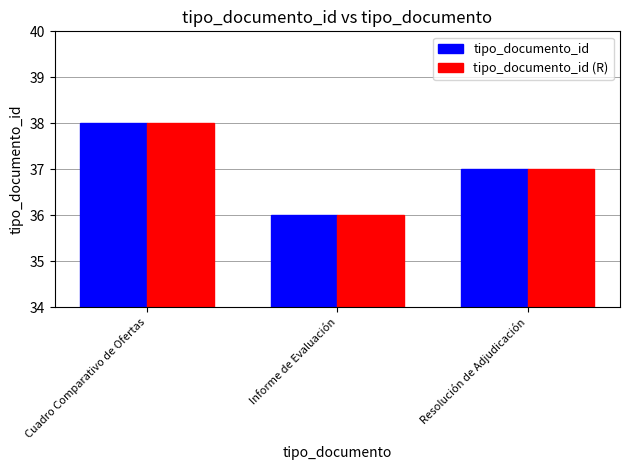

At which label does tipo_documento_id reach its peak?

Cuadro Comparativo de Ofertas